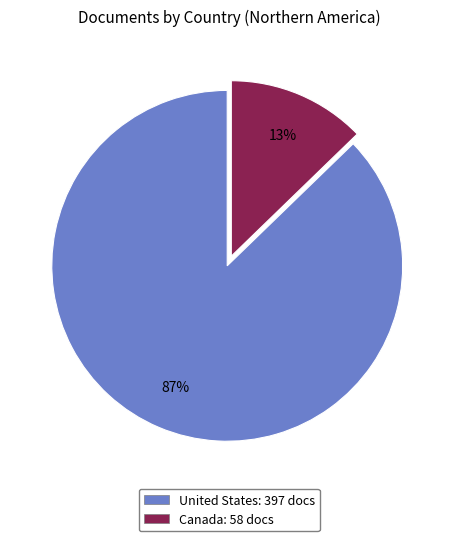

Which has a higher value, Canada or United States?

United States